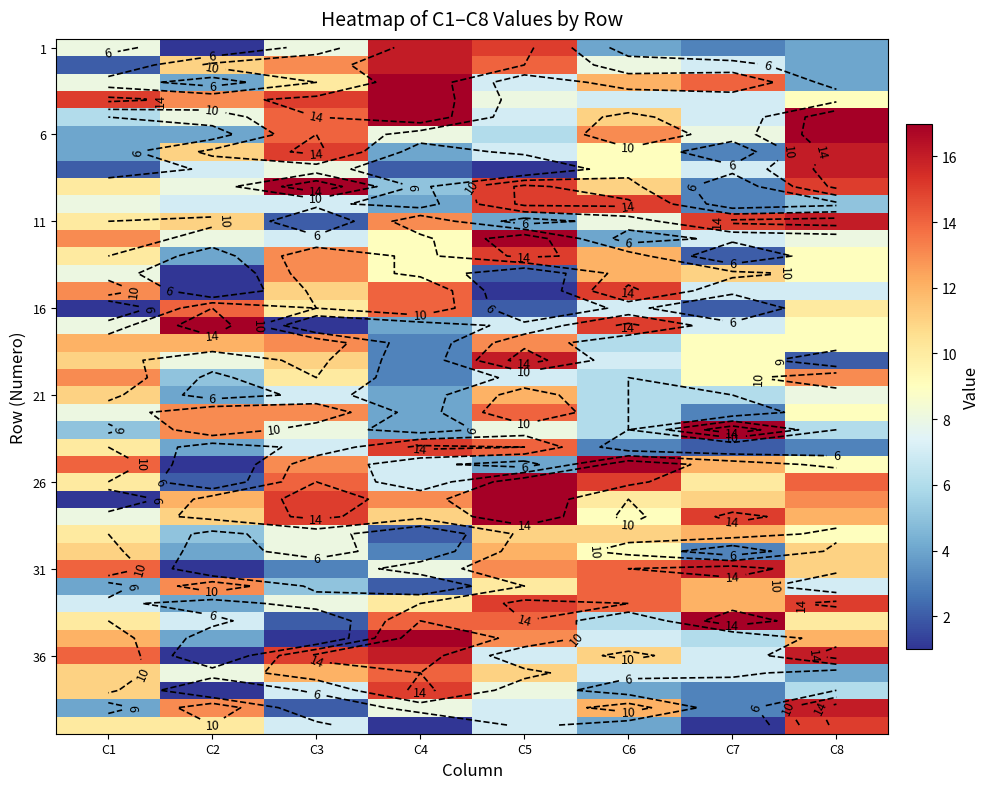

How many distinct data groups are displayed?

40